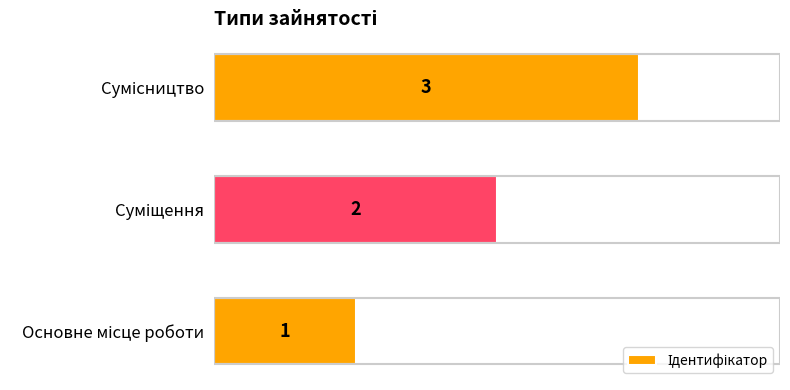

How many values are between 1 and 3?

3